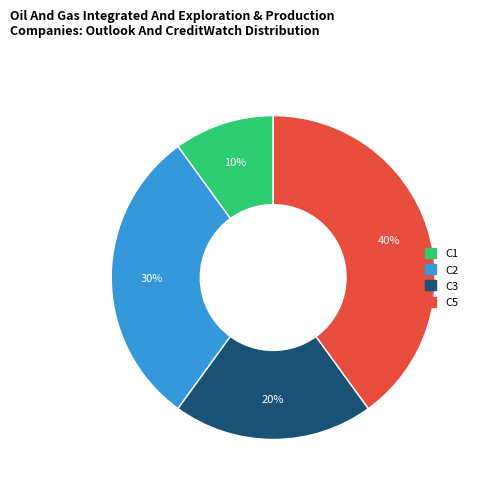

Which category has the biggest portion of the pie?

C5